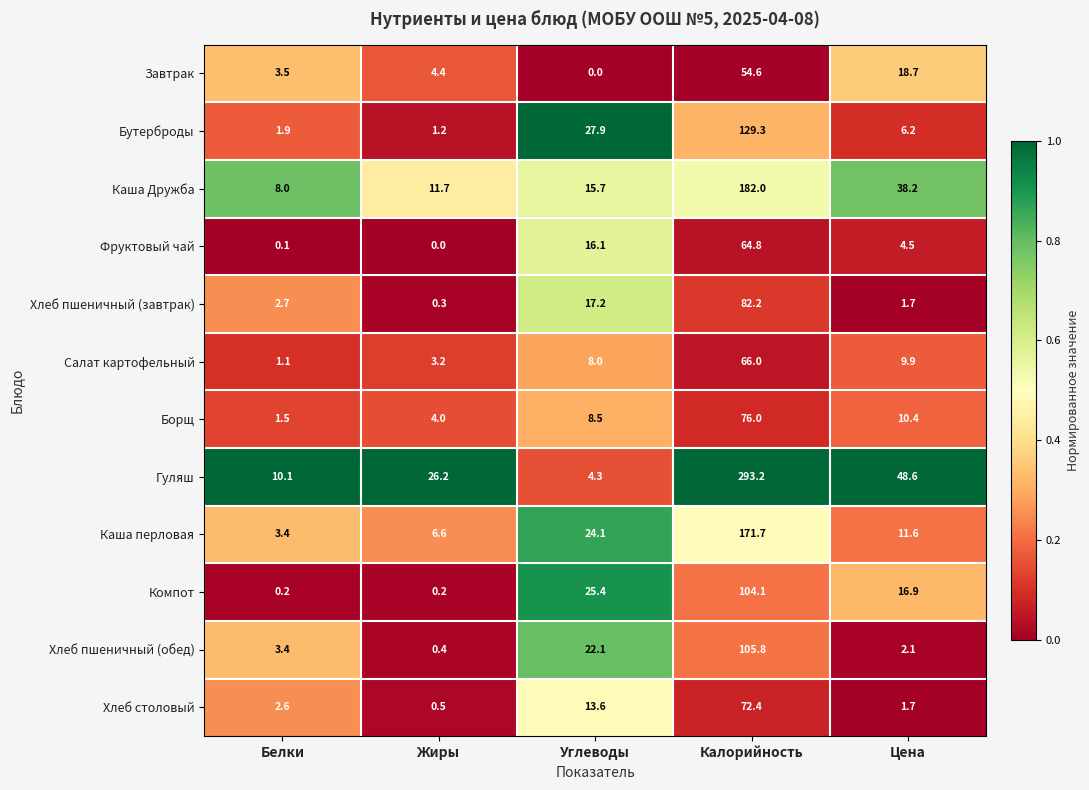

What is the difference between the second highest and second lowest values in the Каша перловая series?

17.5